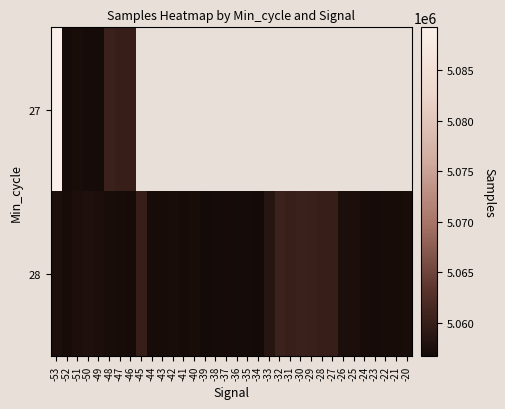

What is the difference between the maximum and minimum values in the 28 series?

3895.0